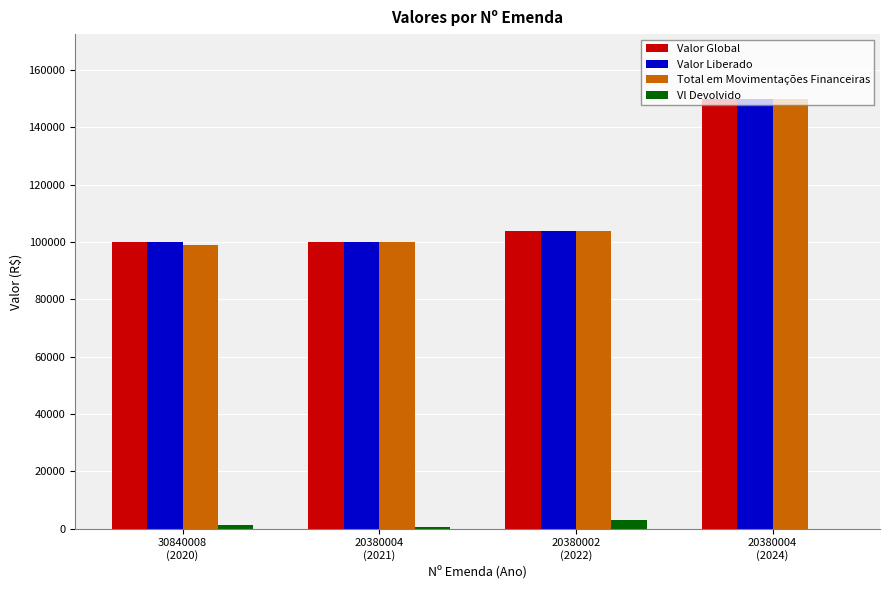

Are the bars grouped side by side (vs. stacked)?

Yes